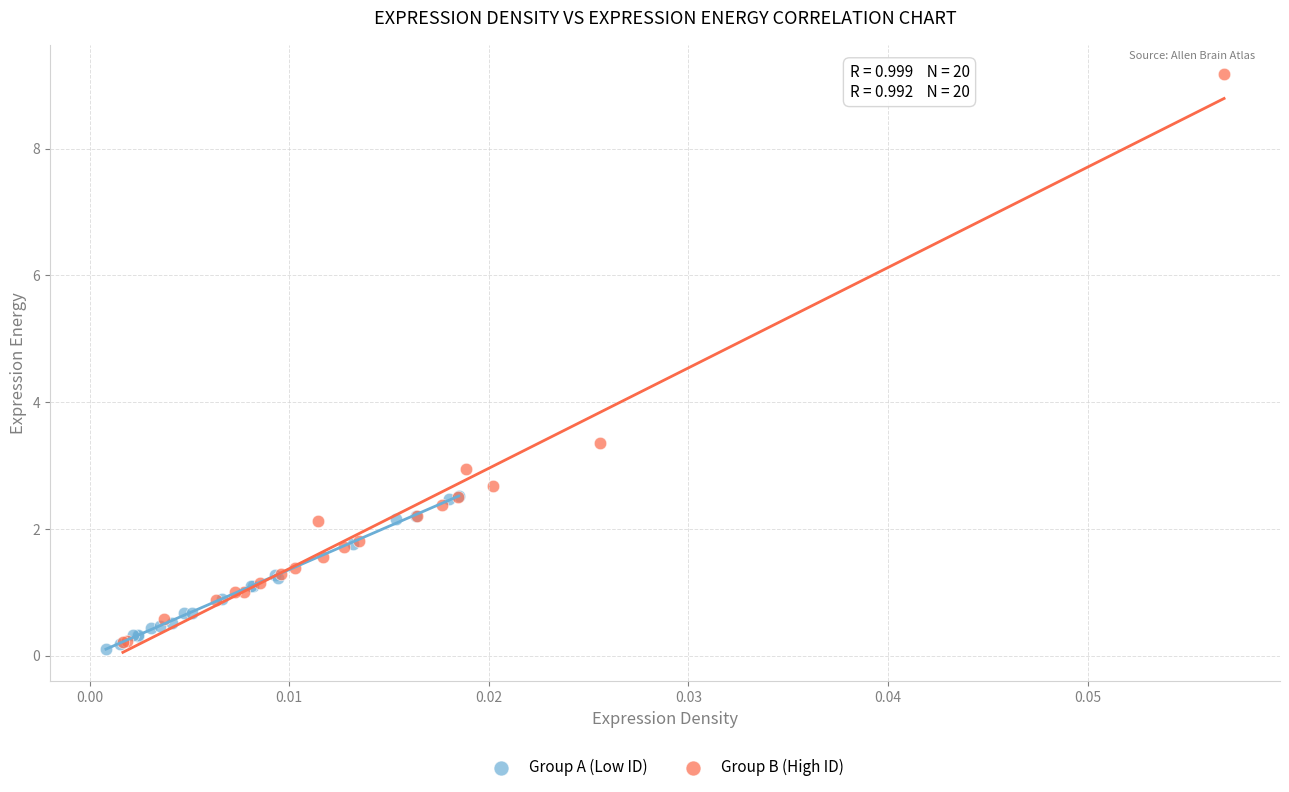

Which series has the largest Y range (max minus min)?

Group B (High ID)